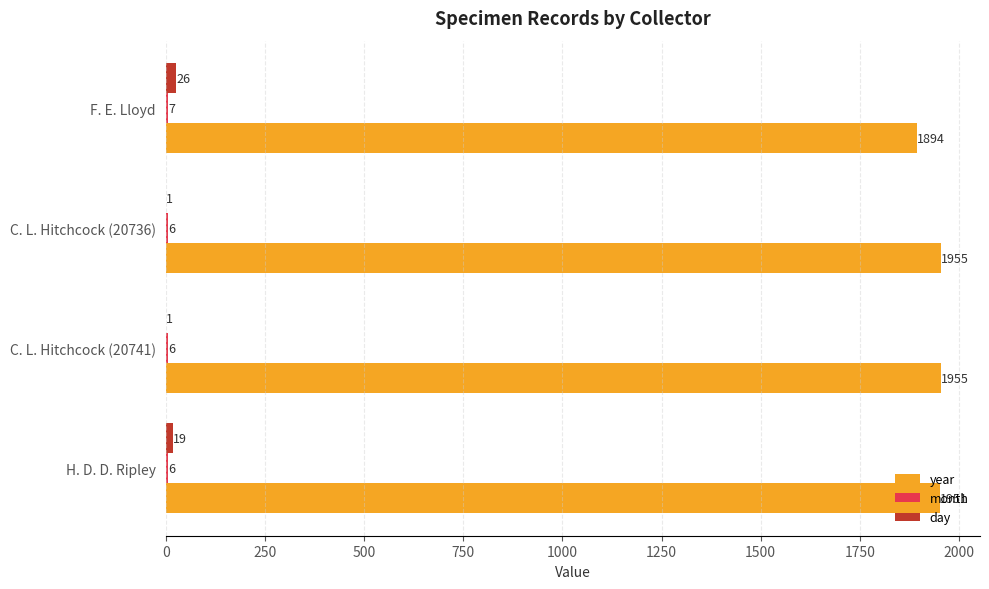

What is the sum of the day values at C. L. Hitchcock (20736) and H. D. D. Ripley?

20